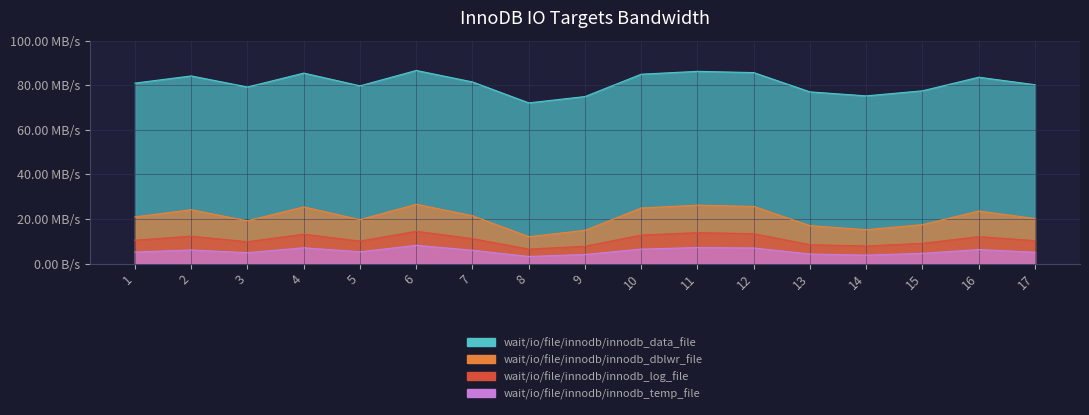

What are all the series names shown in the legend?

wait/io/file/innodb/innodb_data_file, wait/io/file/innodb/innodb_dblwr_file, wait/io/file/innodb/innodb_log_file, wait/io/file/innodb/innodb_temp_file